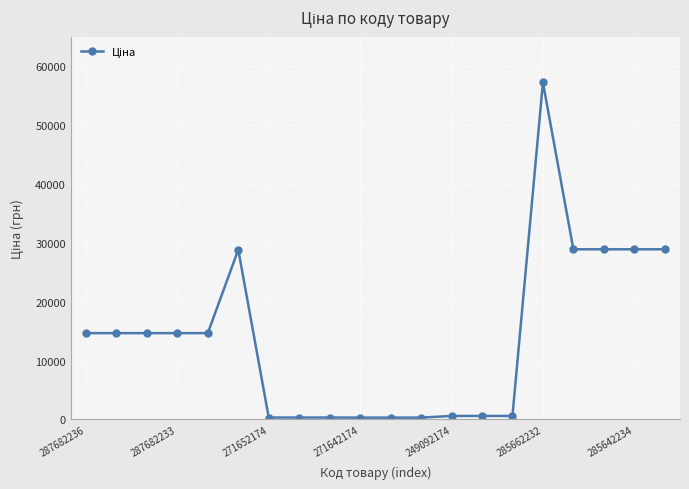

What is the difference between the maximum and minimum values?

56934.8